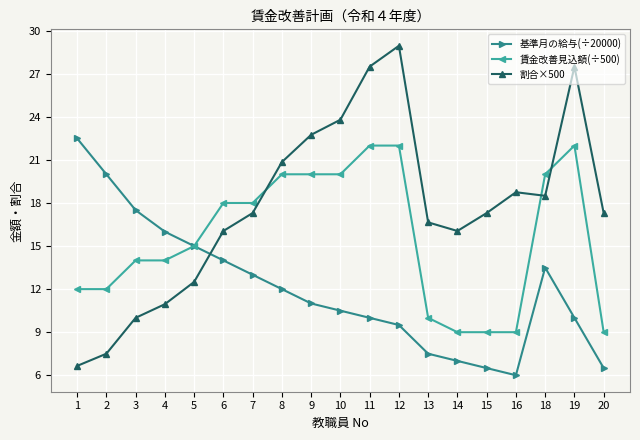

Which series ends up on top after the final intersection of 賃金改善見込額(÷500) and 割合×500?

割合×500